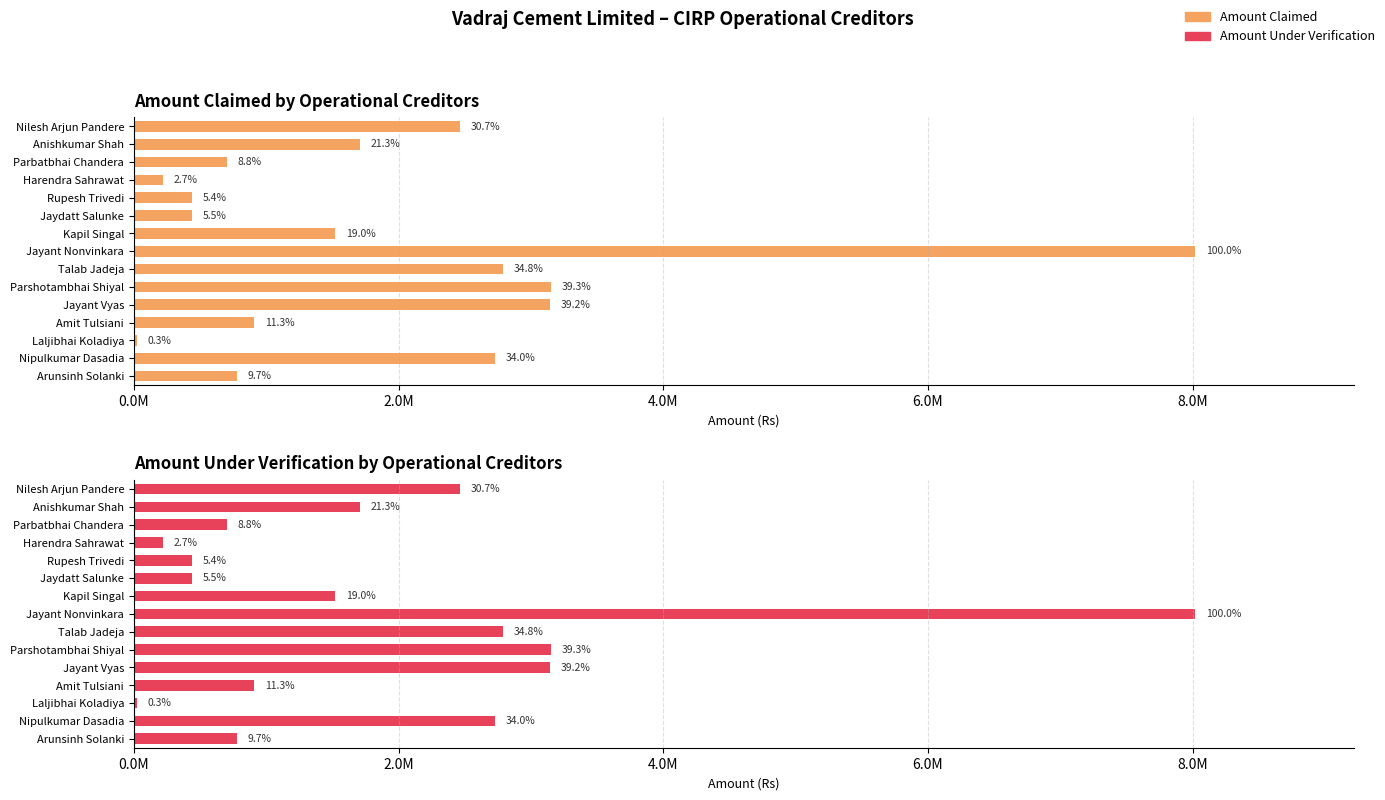

What is the minimum value shown in the chart?

20880.0